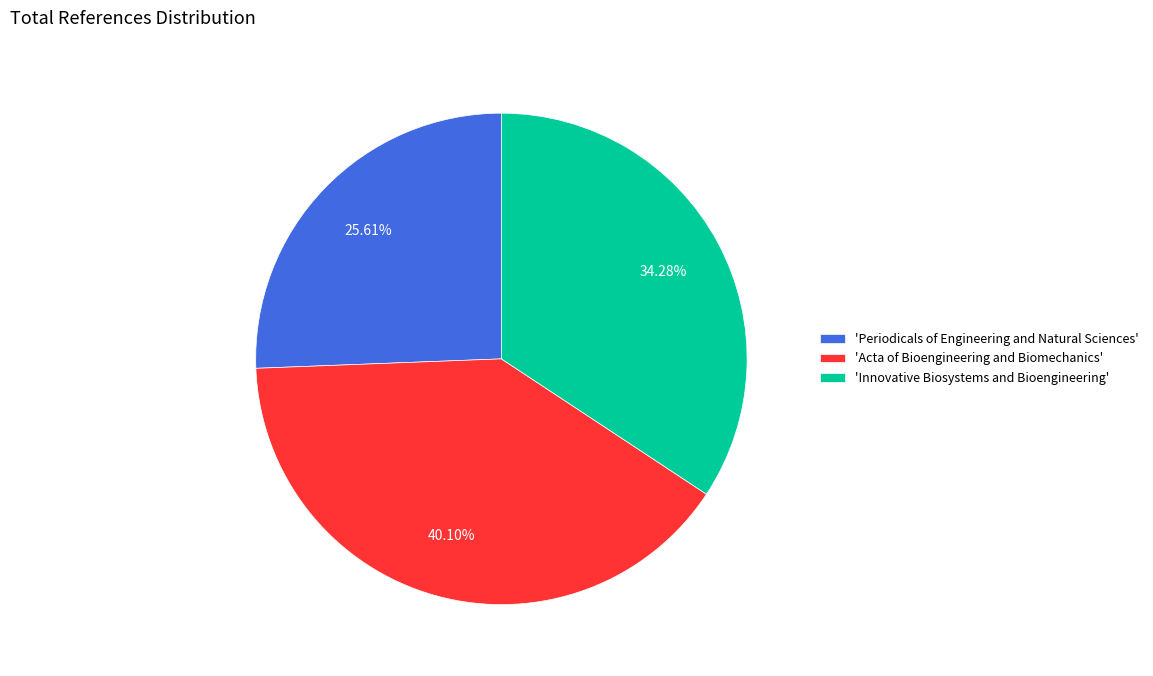

How many slices are in this pie chart?

3